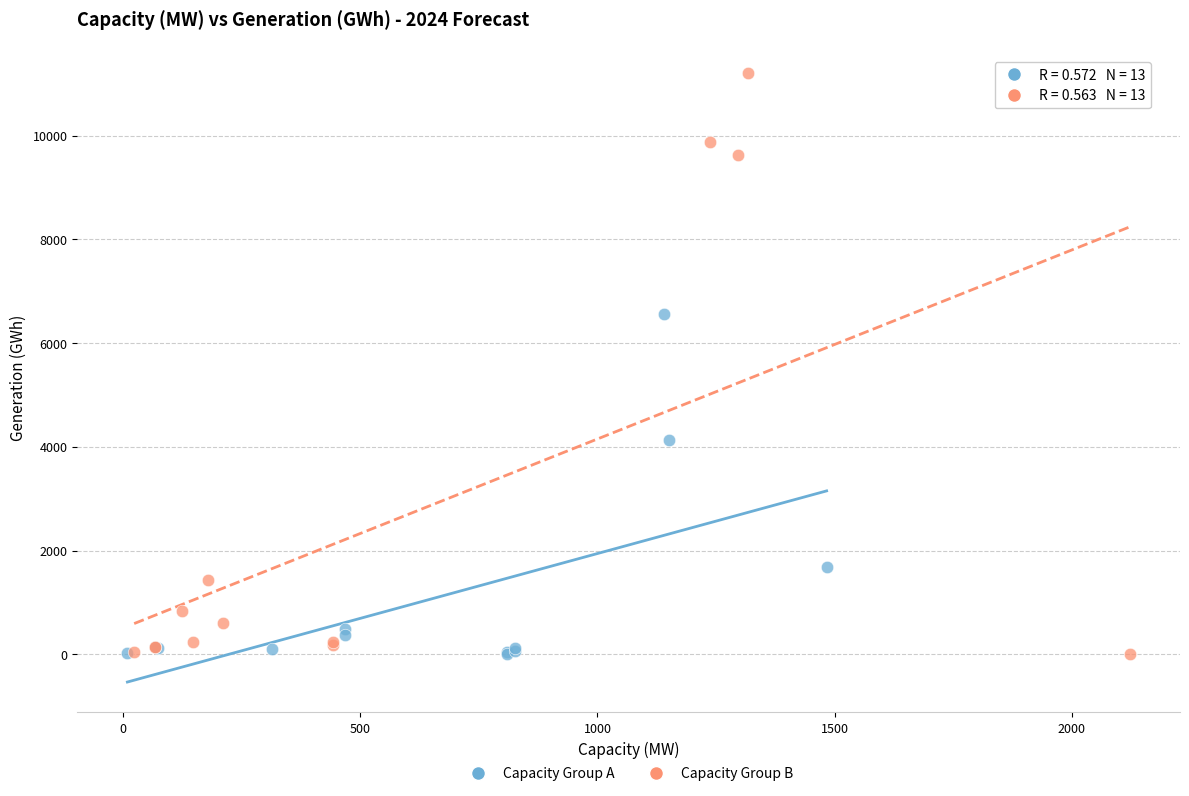

Which series reaches the maximum Y coordinate?

Capacity Group B